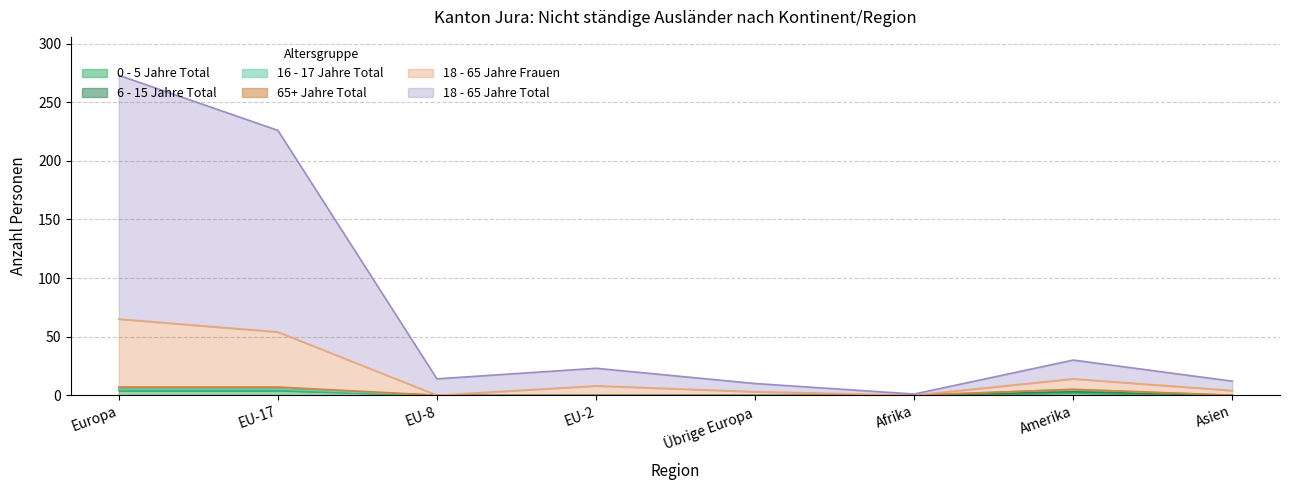

True or false: 18 - 65 Jahre Frauen and 0 - 5 Jahre Total intersect in this chart.

False